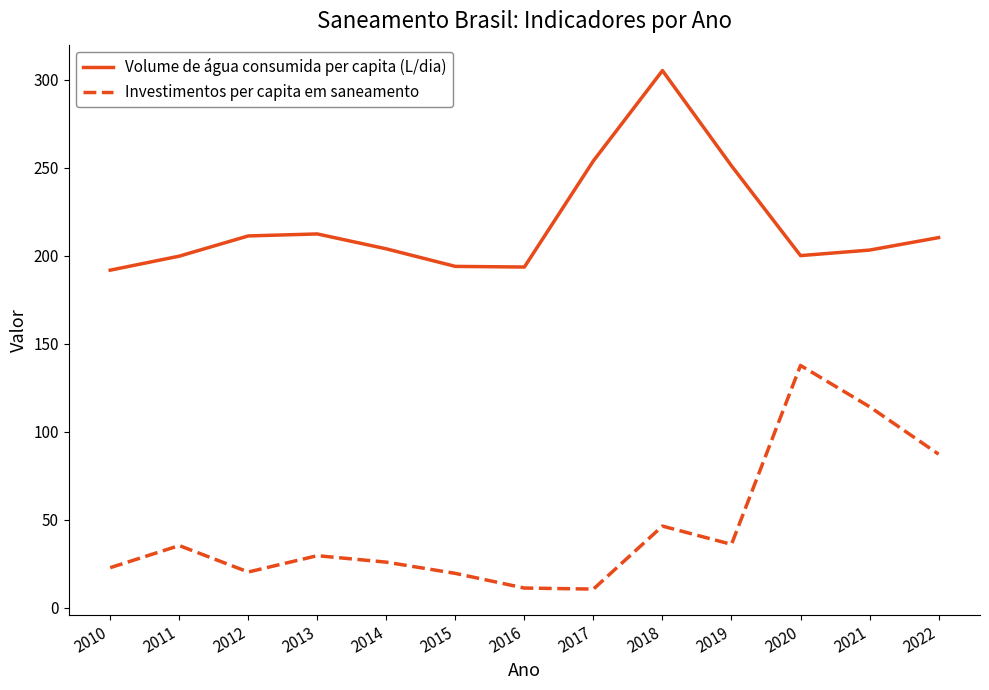

Rank the series by their maximum value, from highest to lowest.

Volume de água consumida per capita (L/dia), Investimentos per capita em saneamento